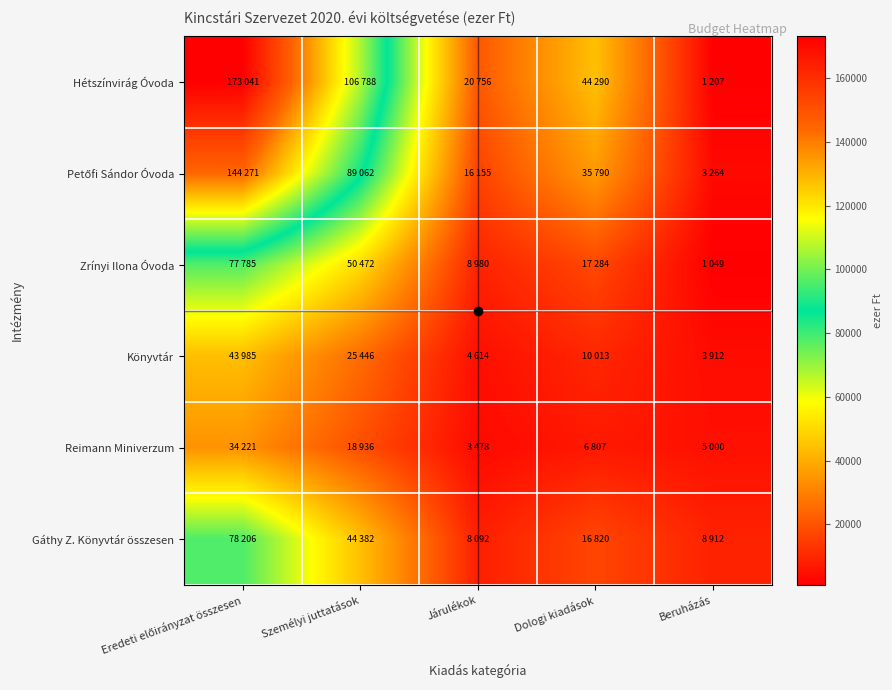

Which series changed the most between Személyi juttatások and Járulékok?

Hétszínvirág Óvoda